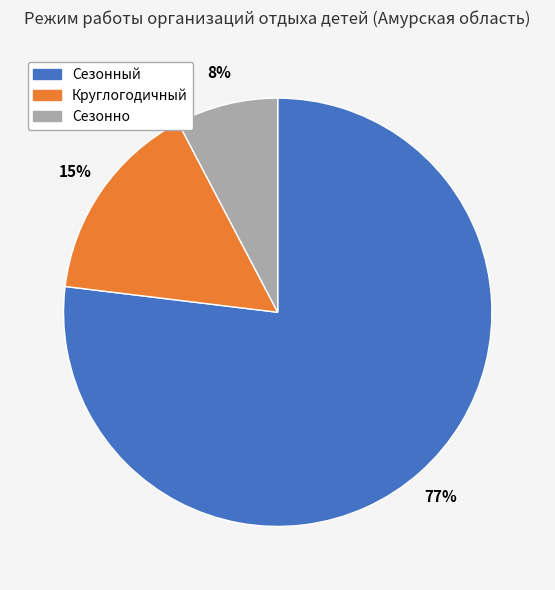

True or false: Сезонно accounts for 8% of the total.

True